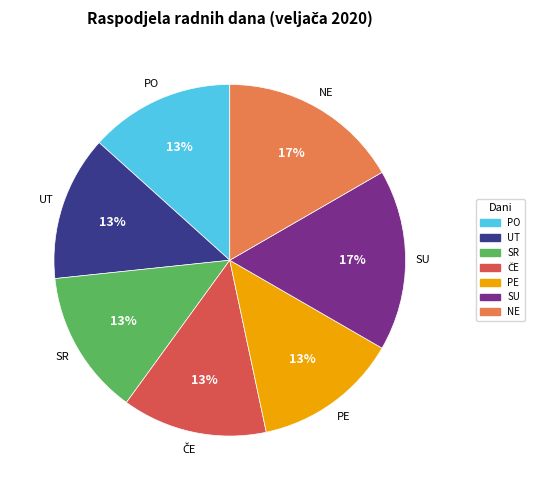

Between PO and SU, which is larger?

SU